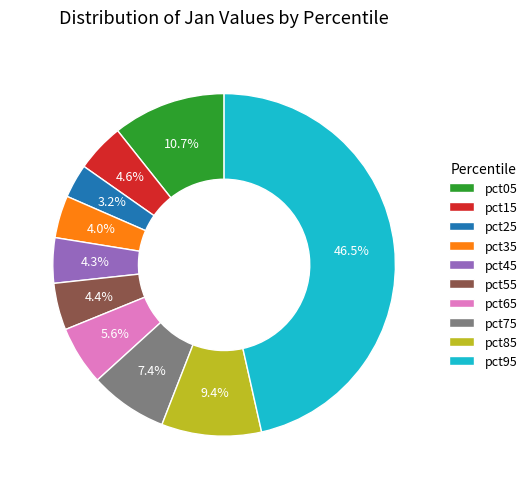

What portion of the pie excludes pct55?

95.6%